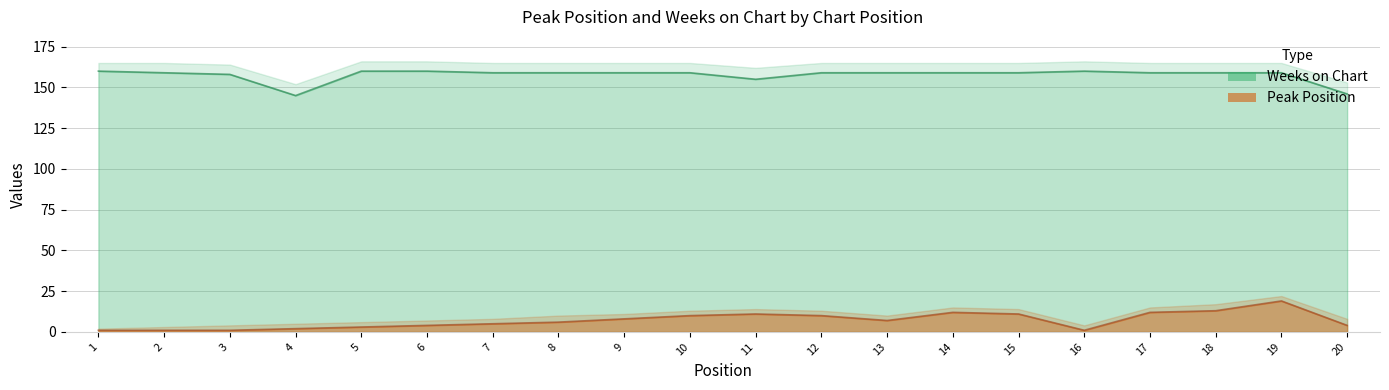

True or false: Weeks on Chart and Peak Position cross at least once.

False